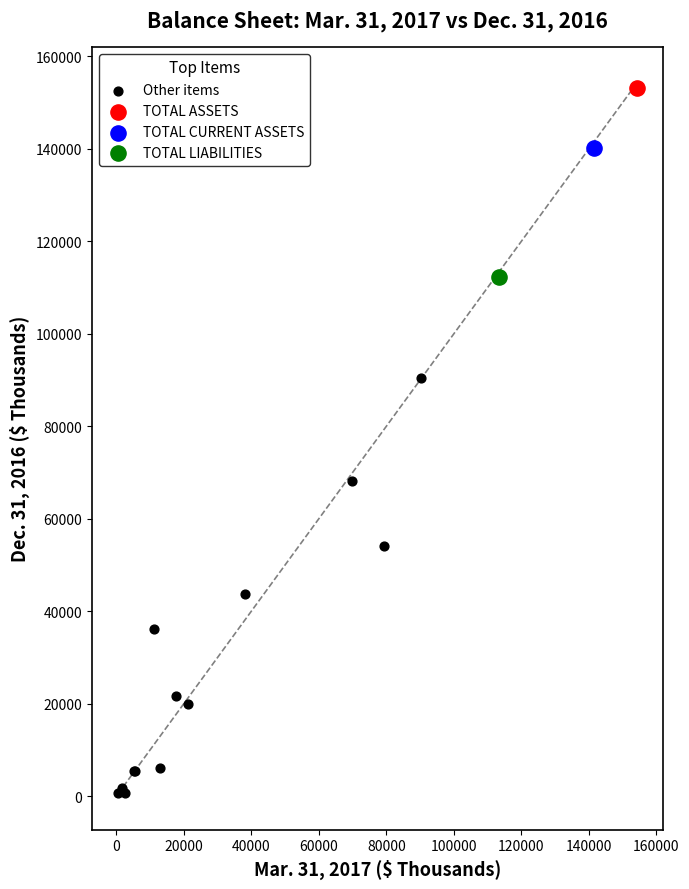

What are all the series names shown in the legend?

Other items, TOTAL ASSETS, TOTAL CURRENT ASSETS, TOTAL LIABILITIES